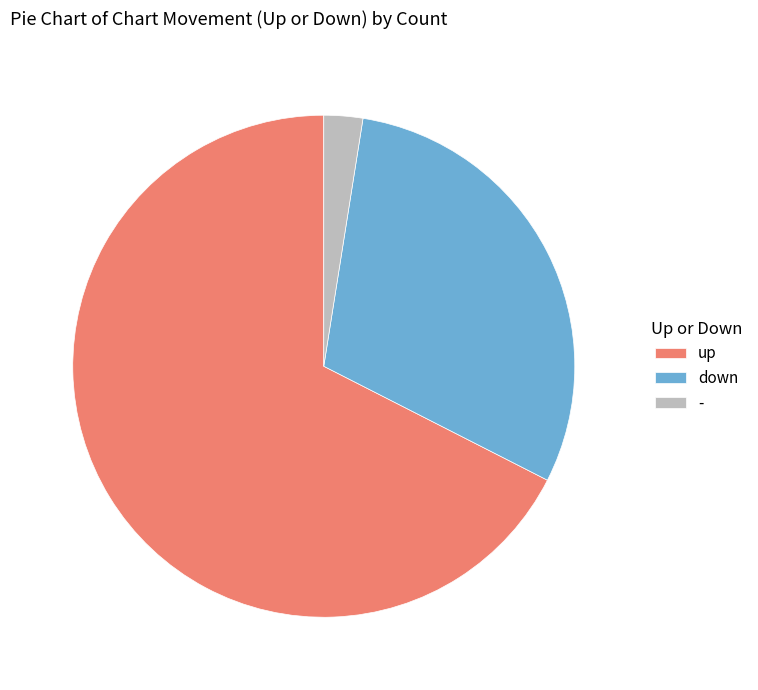

Which slice is the smallest?

-